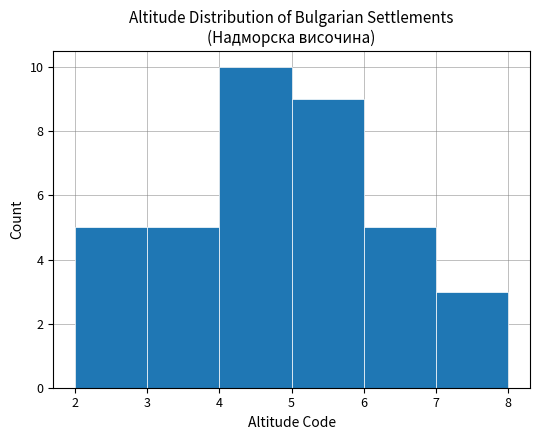

How tall is the bar that spans 6 to 7 on the x-axis? The values are not printed on the chart, so give them approximately, as read against the axis.

5